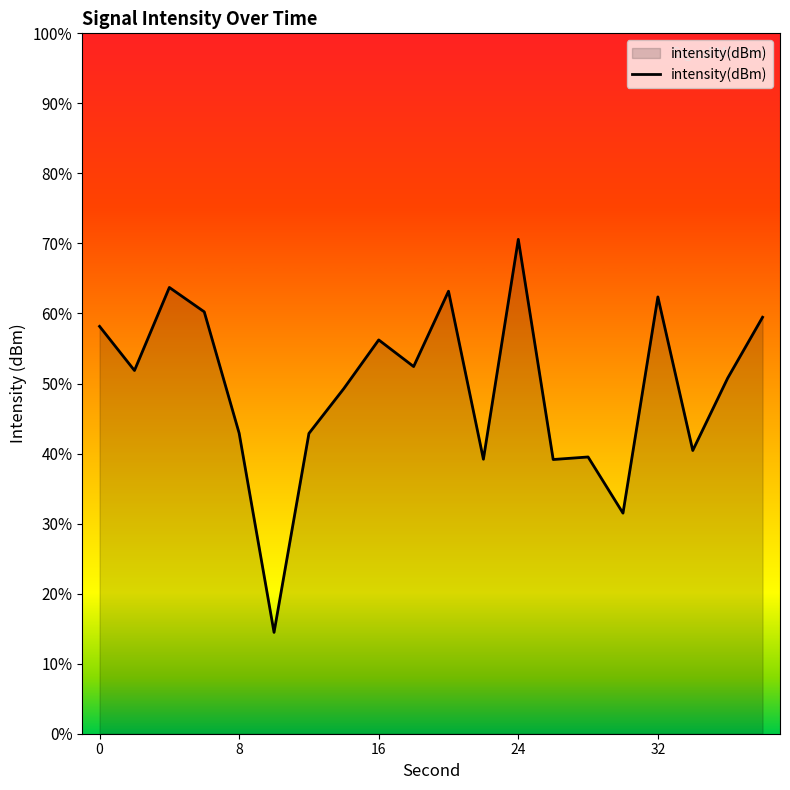

How many data points does each series have?

20